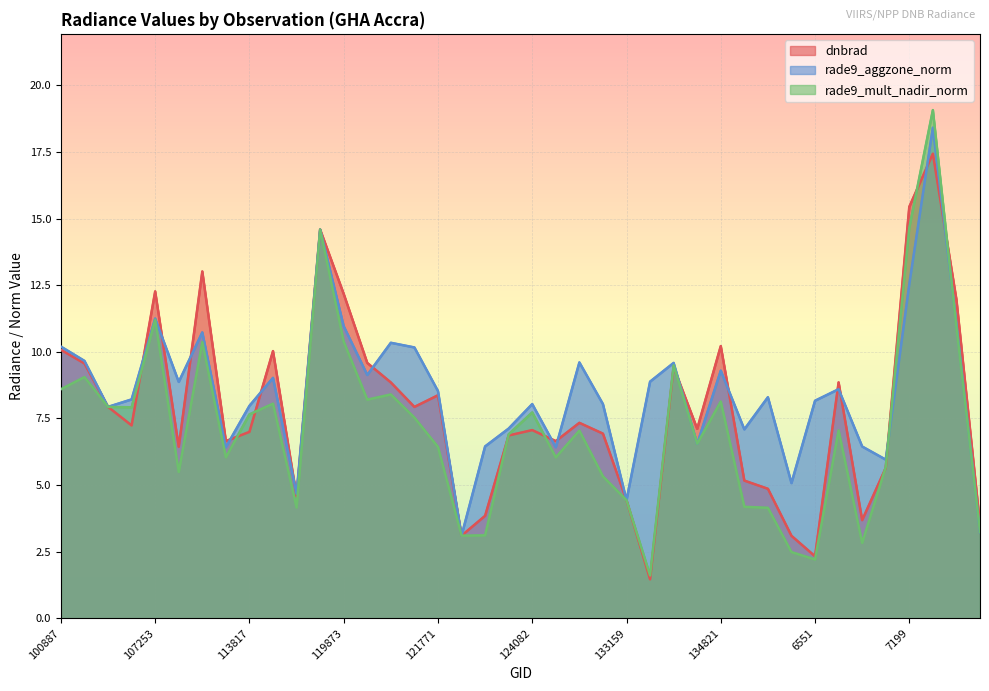

How many data points does each series have?

40